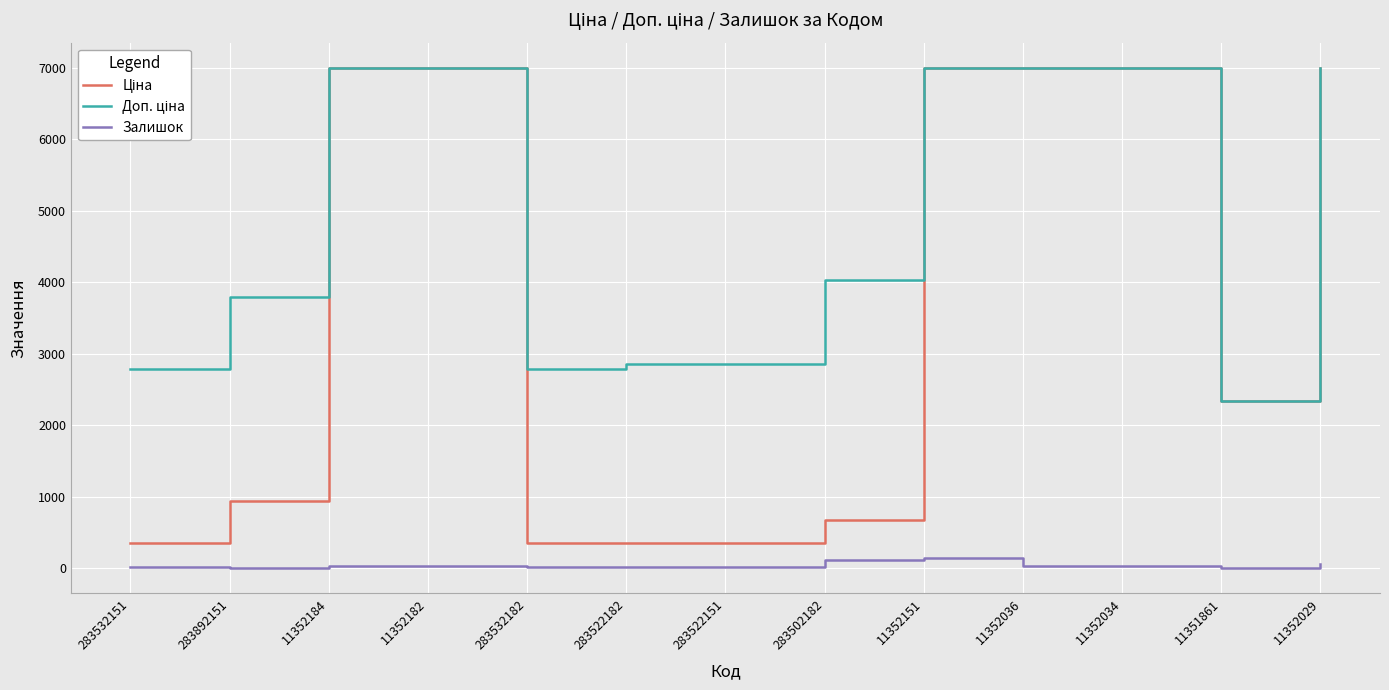

What is the maximum value shown in the chart?

7002.7